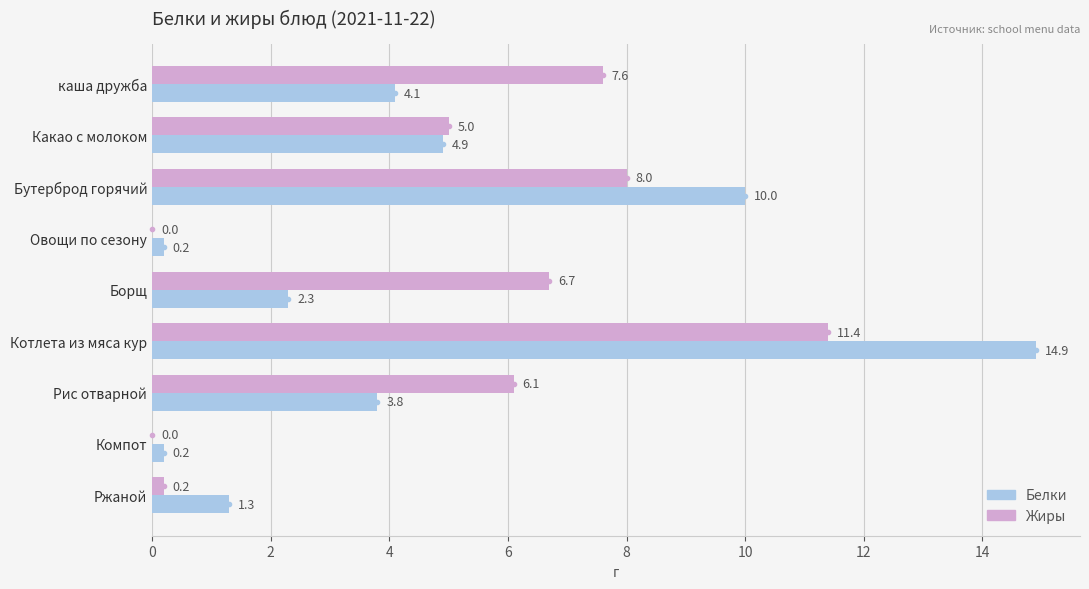

Which label corresponds to the largest value in the chart?

Котлета из мяса кур